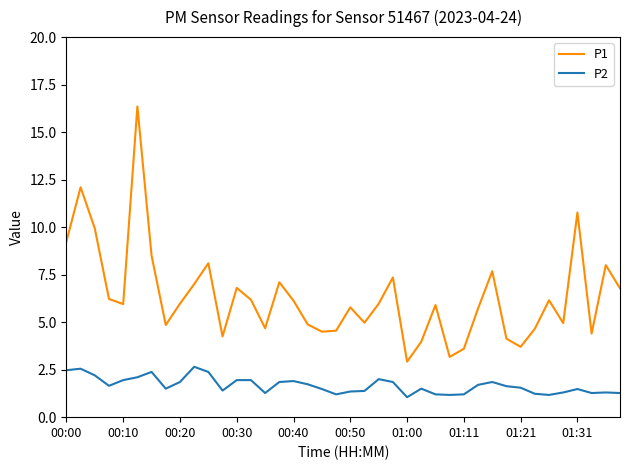

True or false: P1 and P2 intersect in this chart.

False